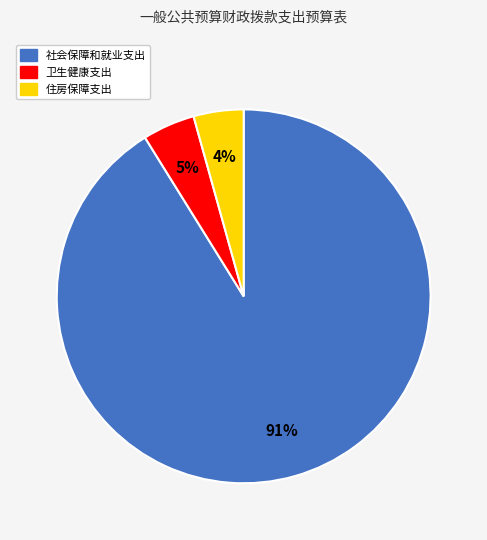

The 社会保障和就业支出 slice represents 78% of the pie. True or false?

False